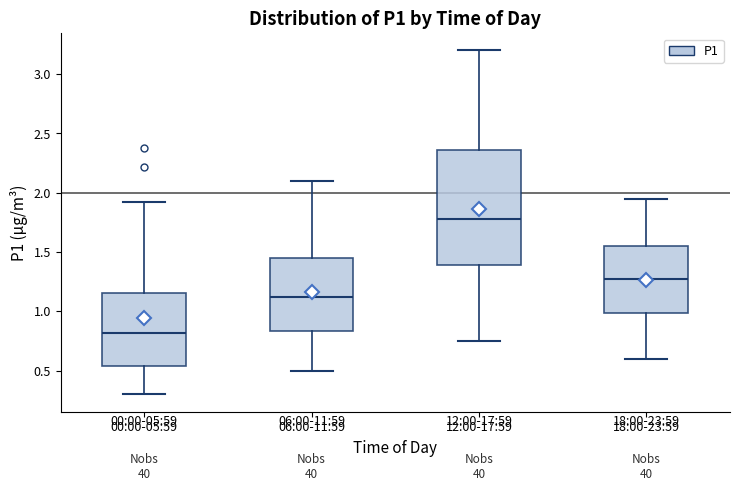

Which box's median line is the lowest?

00:00-05:59